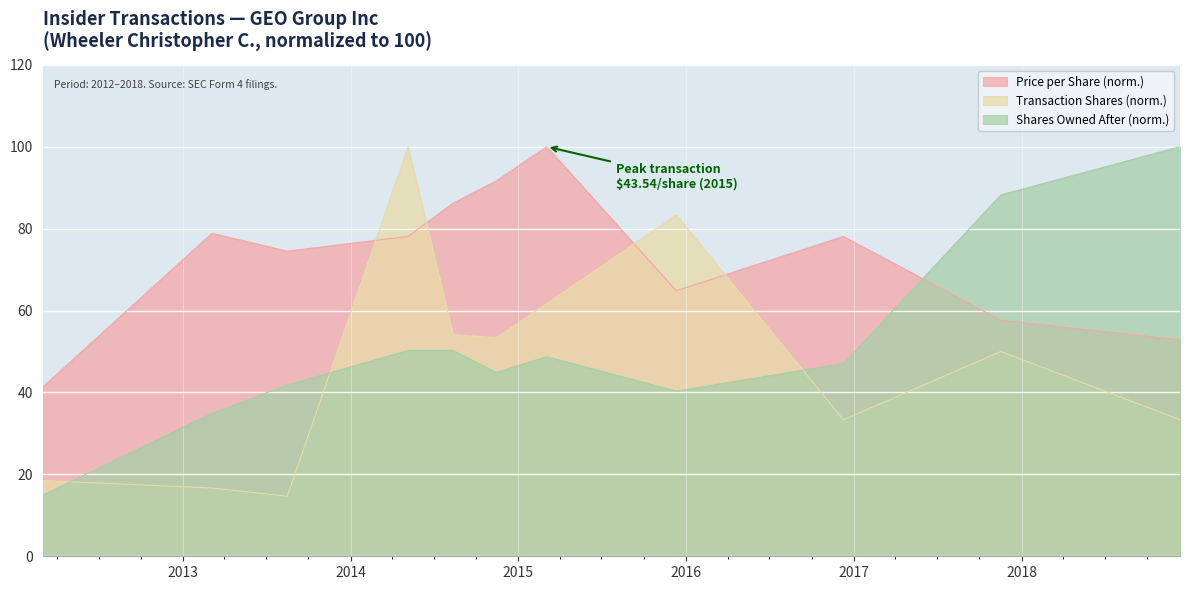

Which series ends up on top after the final intersection of sharesOwnedFollowingTransaction and transactionPricePerShare?

sharesOwnedFollowingTransaction